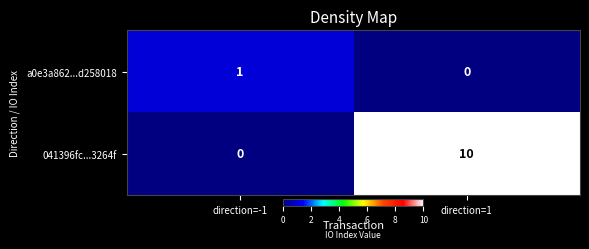

What is the highest value of the 041396fc...3264f series?

10